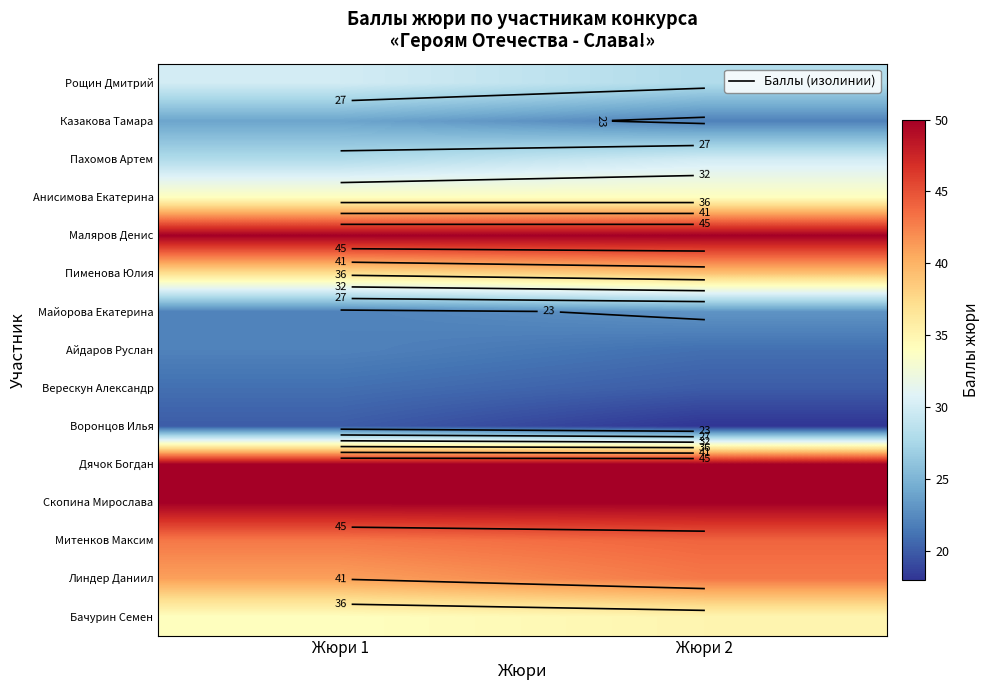

At how many categories does at least one series exceed 39?

2